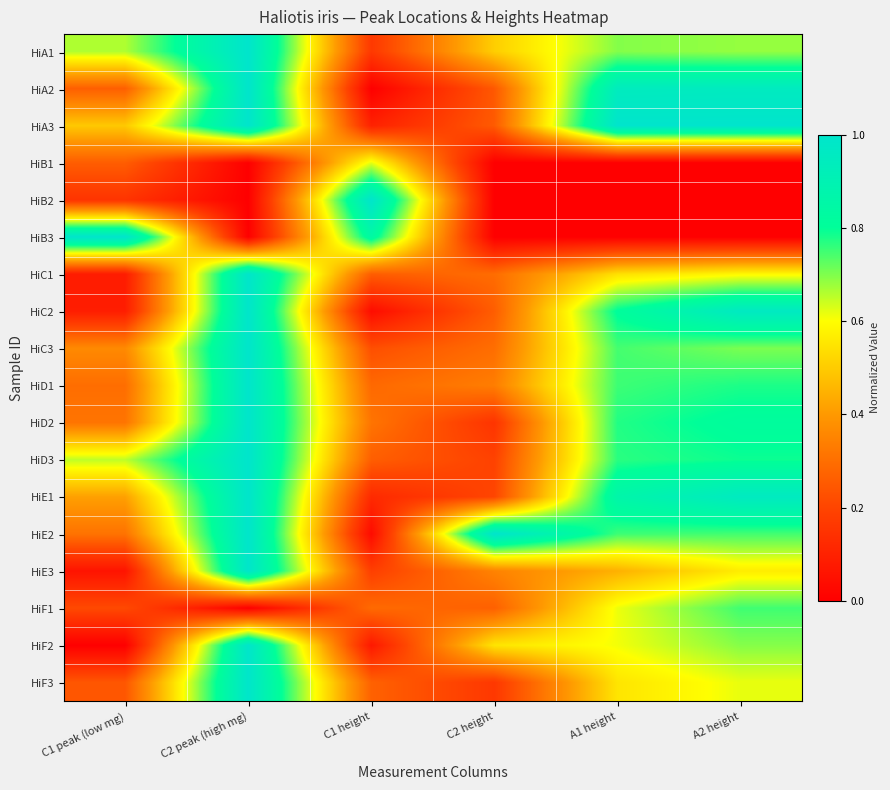

What is the greatest value displayed?

1.0